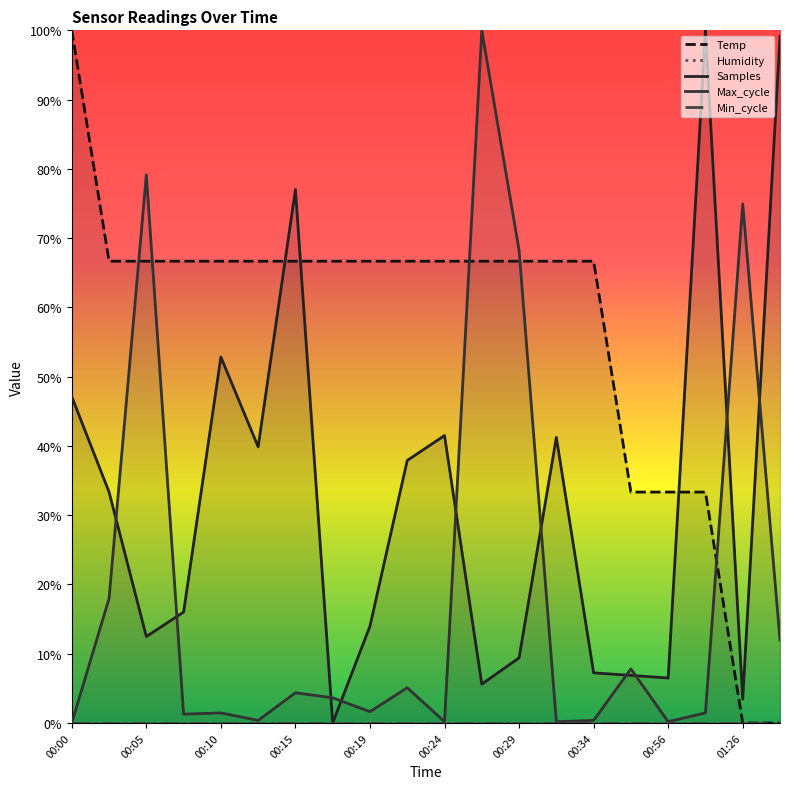

Reading left to right, list all the values displayed in this chart.

Temp: 100.0	66.7	66.7	66.7	66.7	66.7	66.7	66.7	66.7	66.7	66.7	66.7	66.7	66.7	66.7	33.3	33.3	33.3	0.0	0.0
Samples: 47.1	33.3	12.5	16.0	52.8	39.9	77.0	0.0	14.0	37.9	41.5	5.6	9.4	41.2	7.2	6.9	6.5	100.0	3.4	99.1
Max_cycle: 0.0	18.0	79.1	1.3	1.5	0.4	4.4	3.6	1.6	5.1	0.2	100.0	68.2	0.2	0.4	7.8	0.2	1.5	75.0	12.0